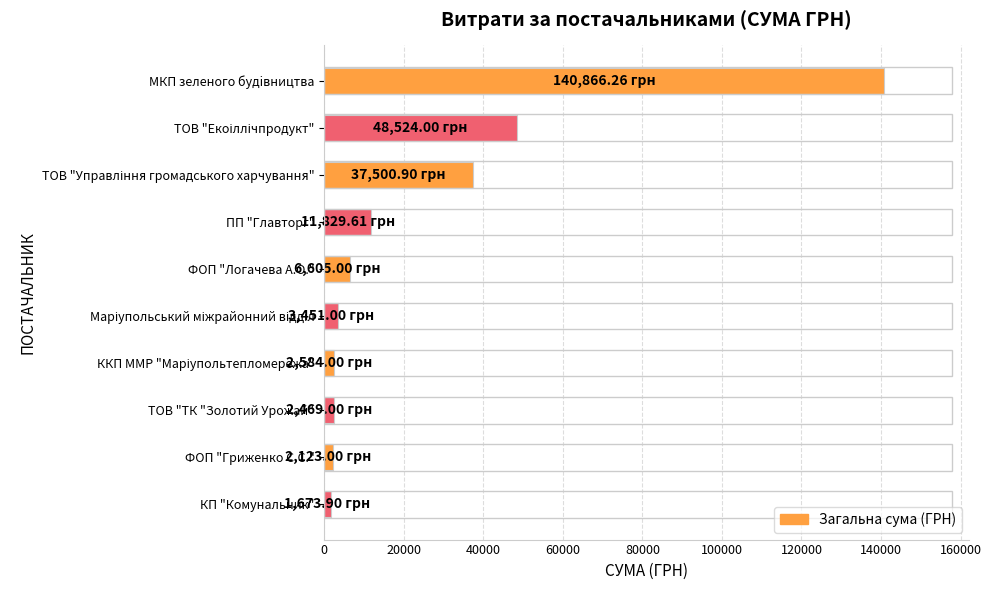

What is the difference between the maximum and minimum values?

139192.4